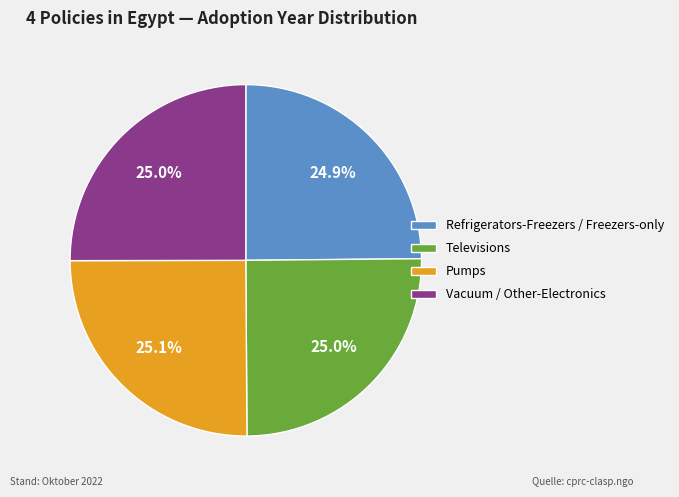

Approximately how many times larger is the value at Televisions compared to Pumps?

1.0